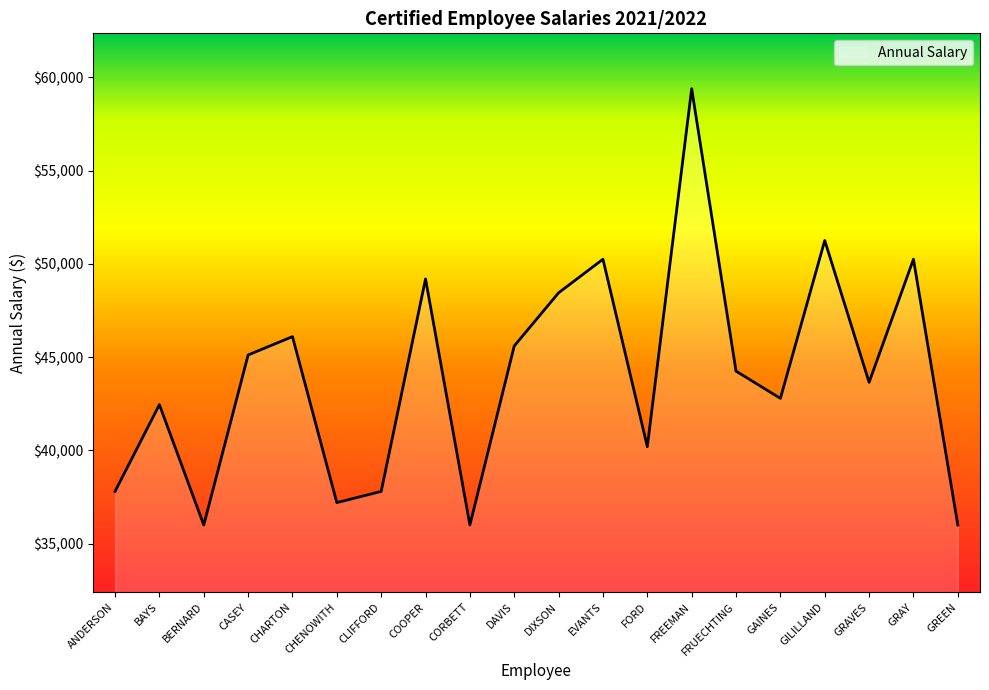

At which label does the data first exceed 44250?

CASEY